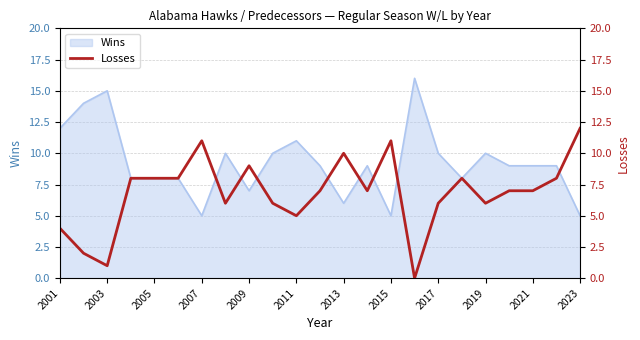

True or false: Wins has a value of 2 at 2013.

False